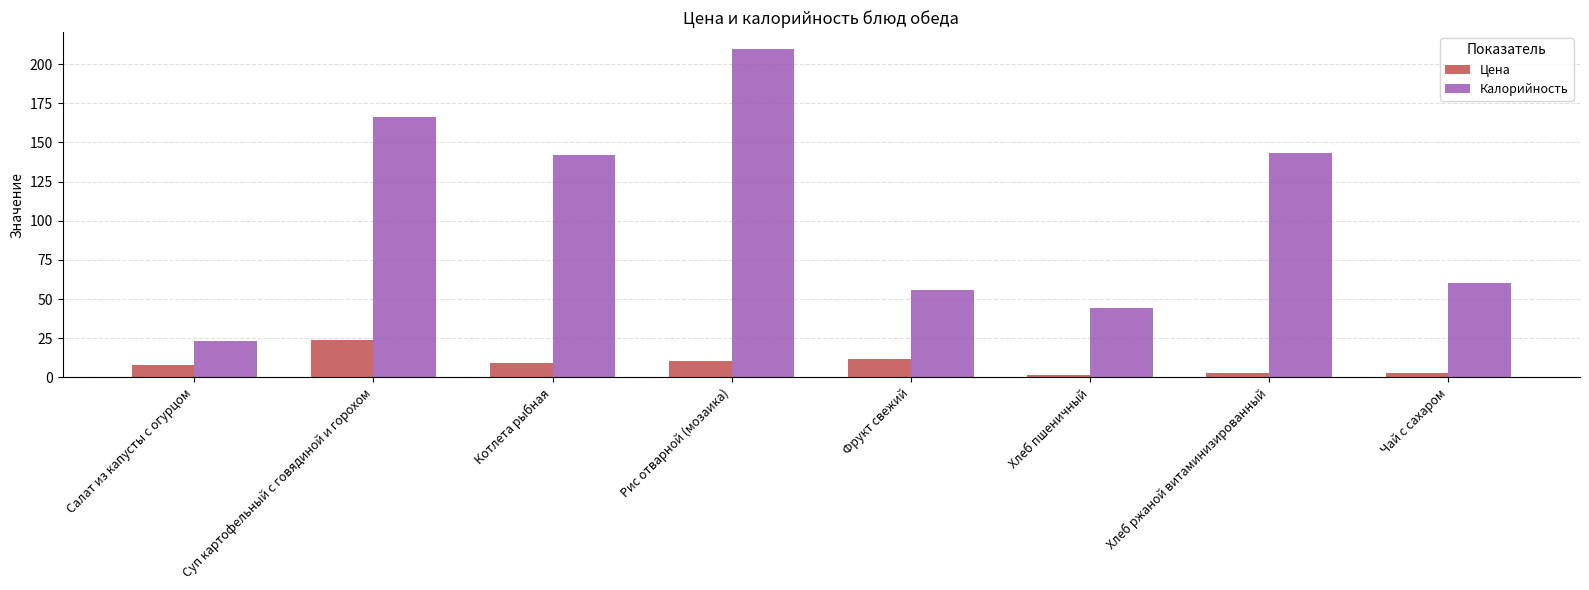

True or false: Калорийность has a value of 60.5 at Хлеб пшеничный.

False